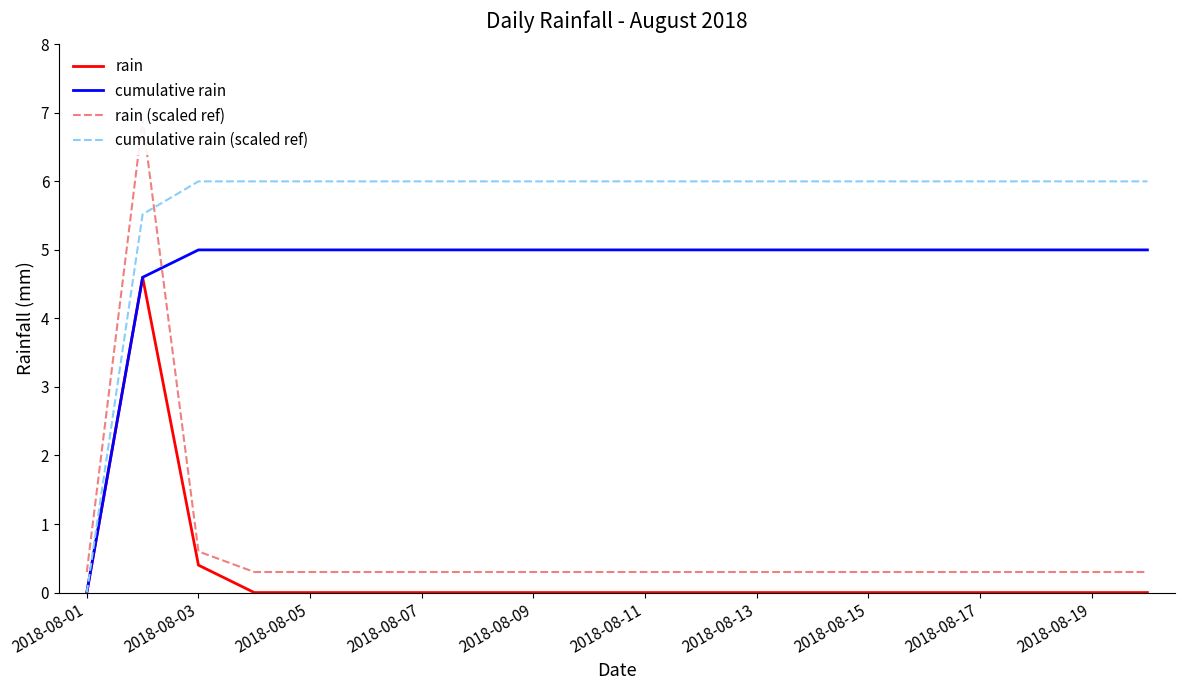

True or false: cumulative rain (scaled ref) has a value of 6.0 at 2018-08-11.

True